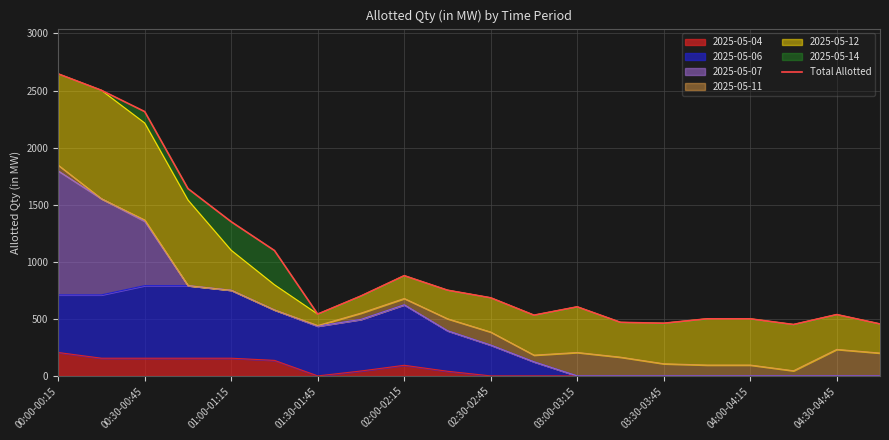

What is the highest value of the 2025-05-04 series?

205.0